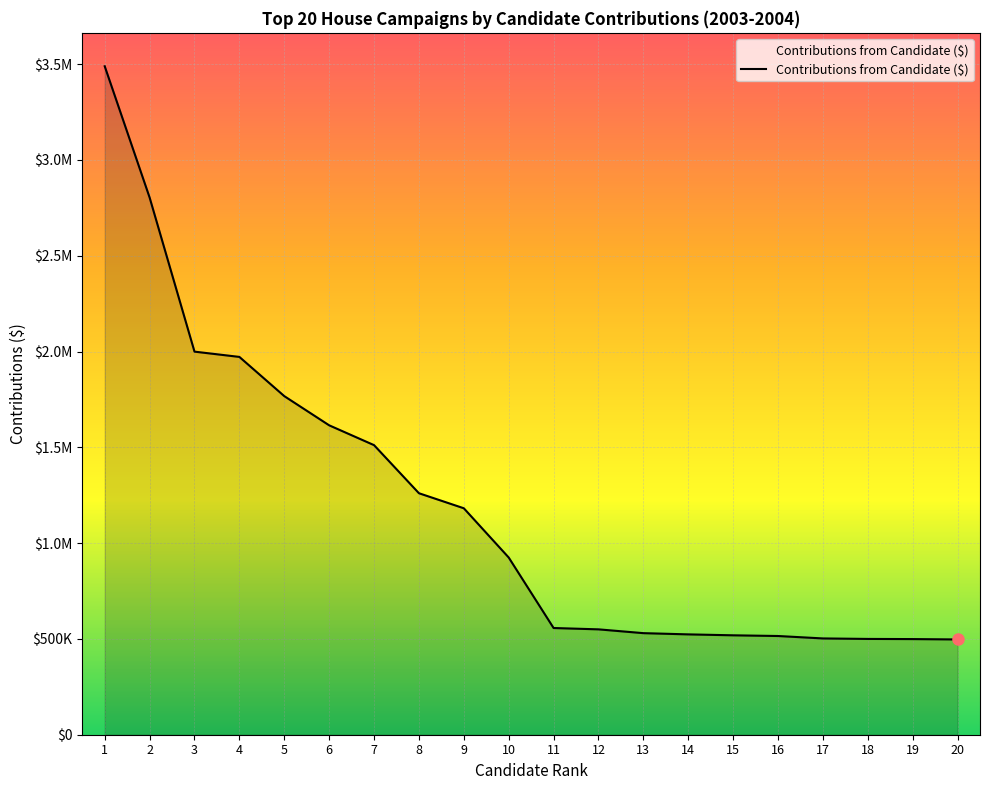

The value at 12 is 888180.6. True or false?

False